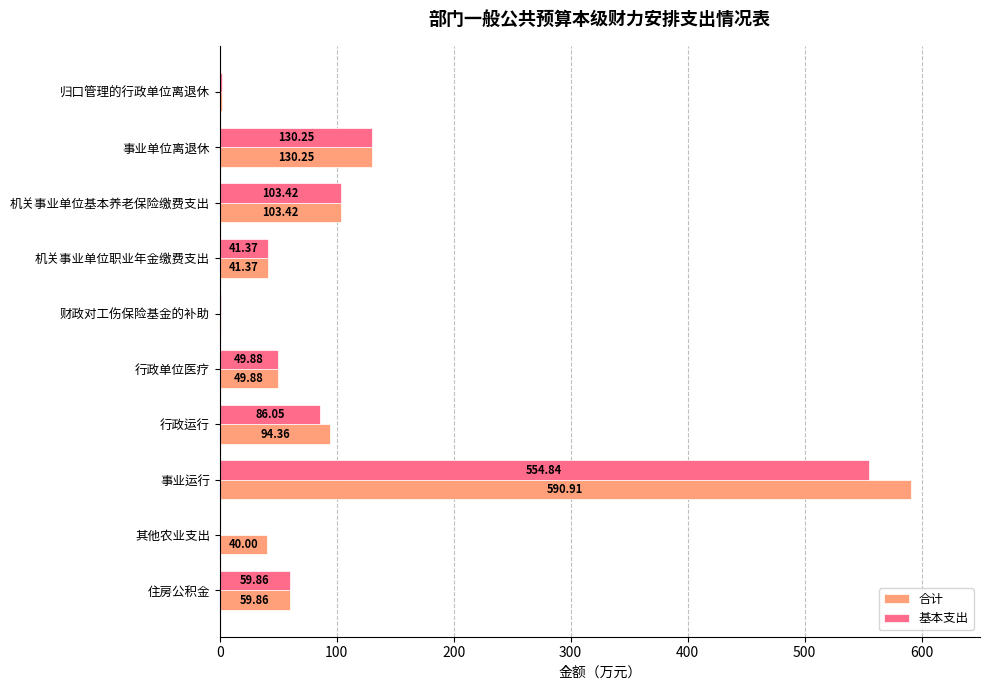

At which label is 基本支出 closest to 277?

事业单位离退休